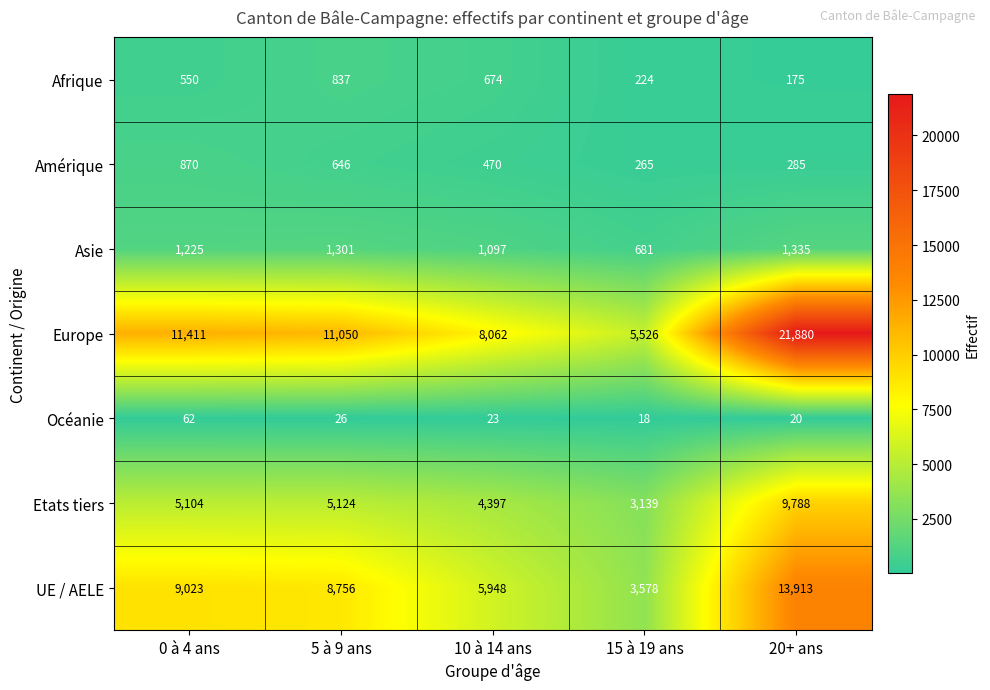

Is the value of Amérique at 10 à 14 ans greater than the value of Asie at 10 à 14 ans?

No